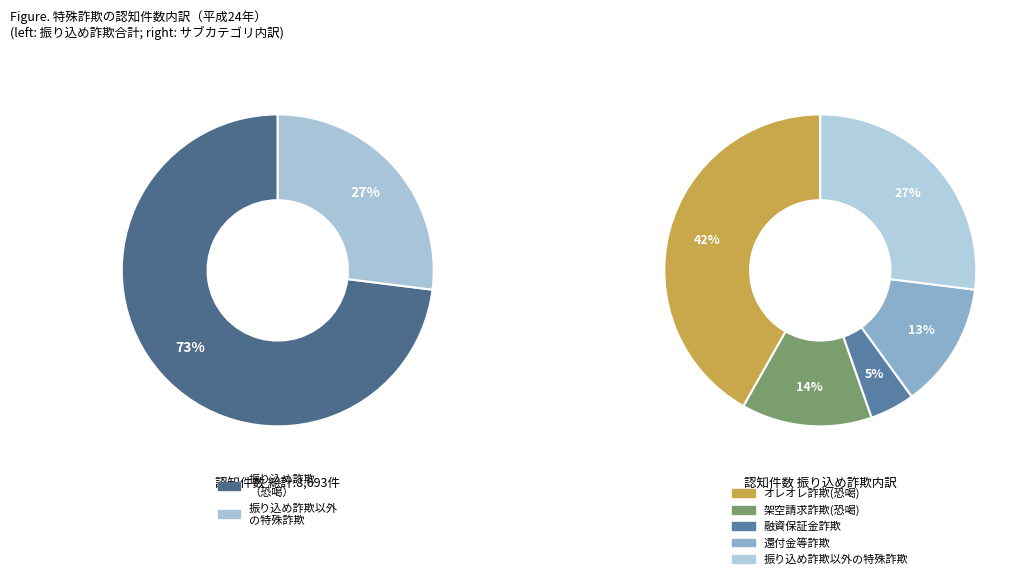

Is it true that 振り込め詐欺以外の特殊詐欺 is 27% of the pie?

True